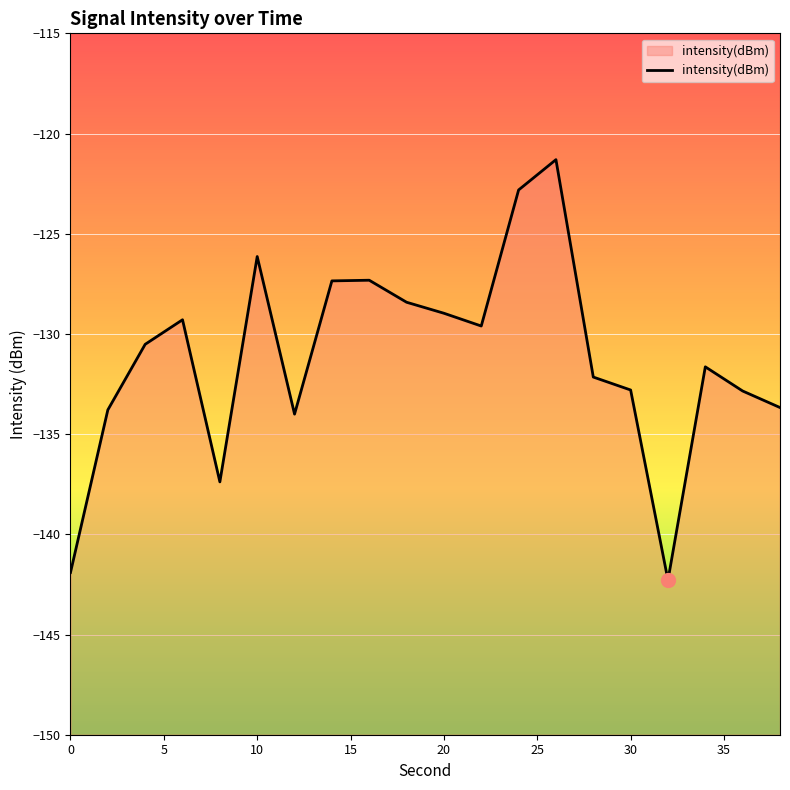

Reading left to right, what are all the values shown in this chart?

-141.9	-133.8	-130.5	-129.3	-137.4	-126.1	-134.0	-127.4	-127.3	-128.4	-129.0	-129.6	-122.8	-121.3	-132.2	-132.8	-142.3	-131.6	-132.8	-133.7